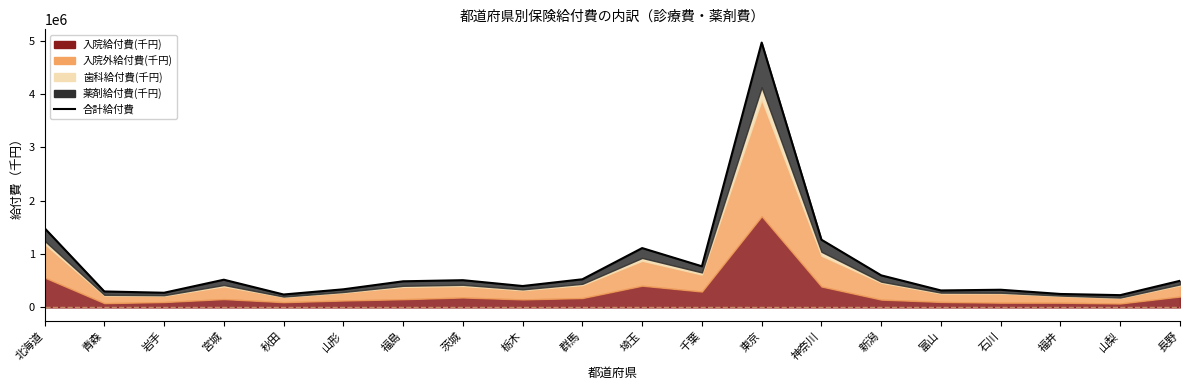

What is the value of the 19th point from the left?

230676.9